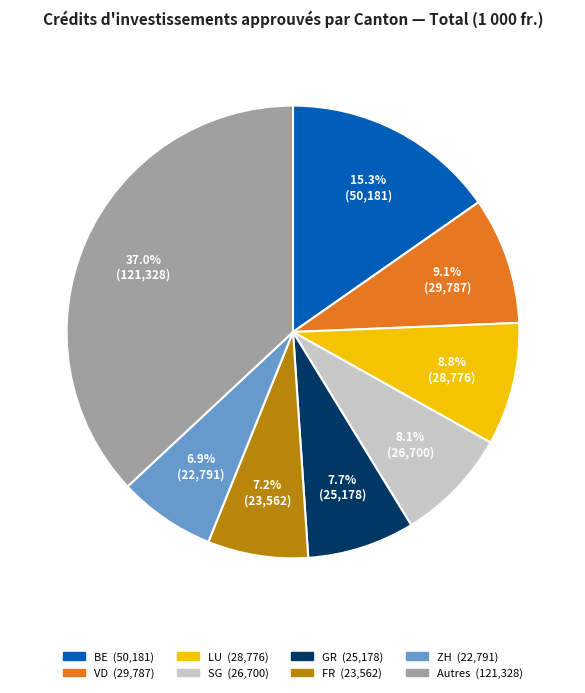

How many segments does this pie chart have?

8